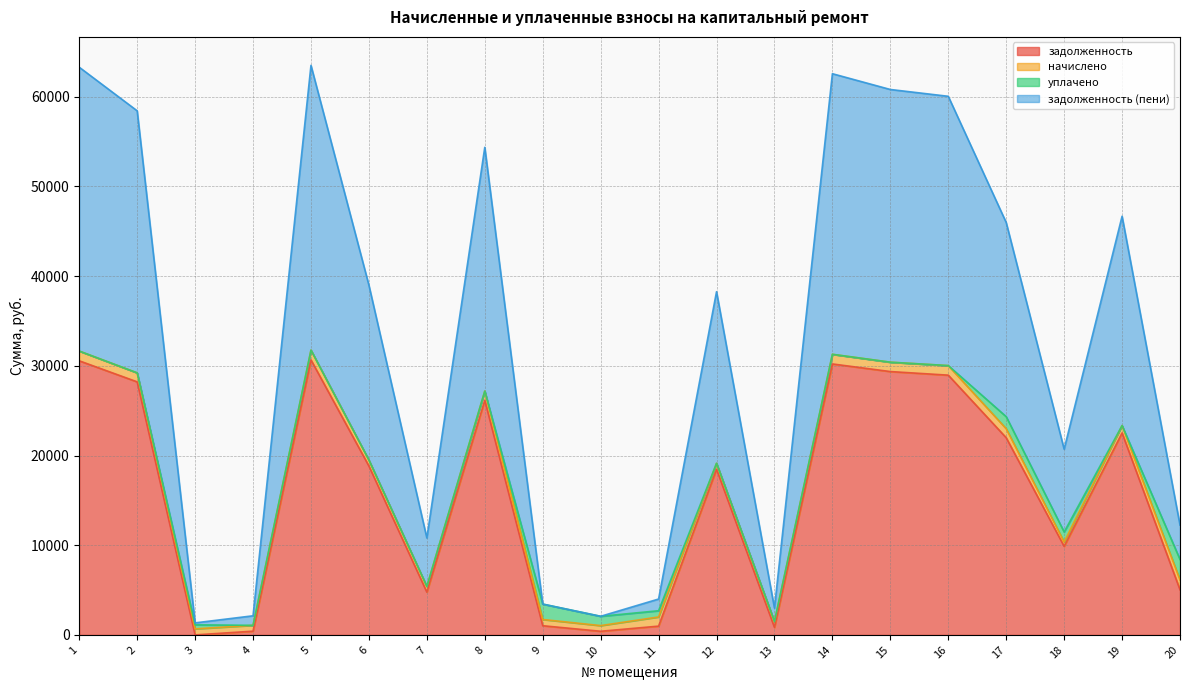

Which series has the largest range (max minus min)?

задолженность (пени)